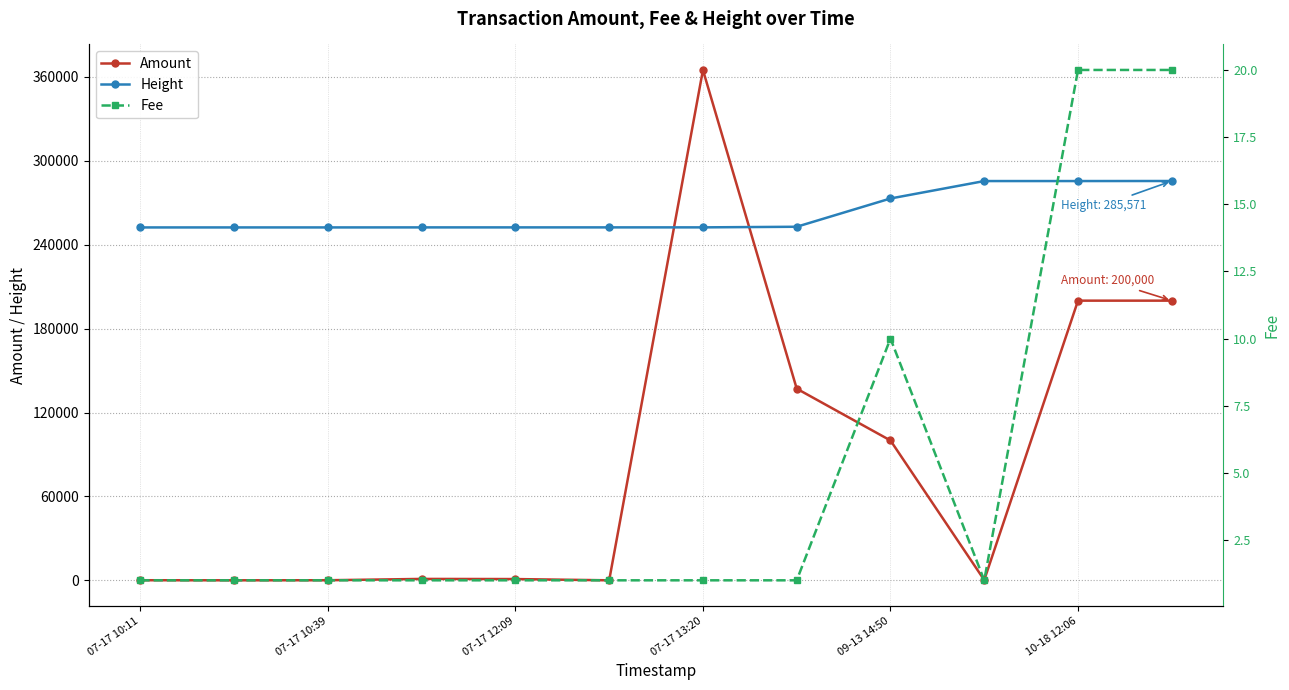

What is the highest value of the Amount series?

364976.8